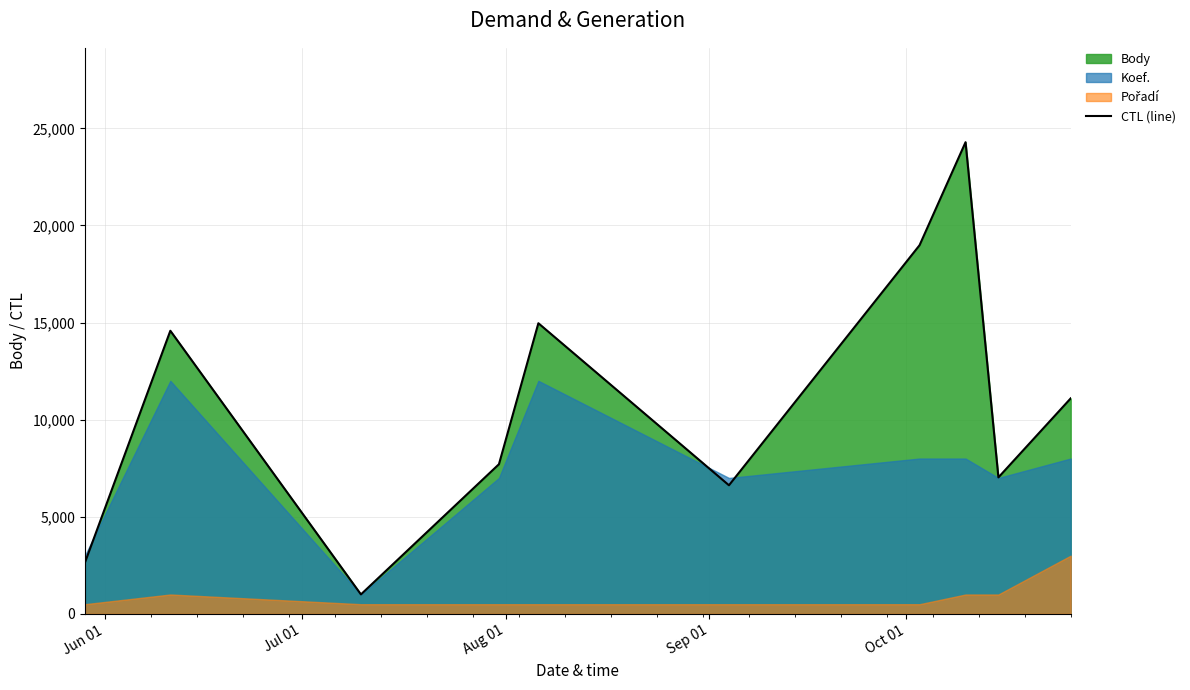

What is the value of the 4th point from the left?

7707